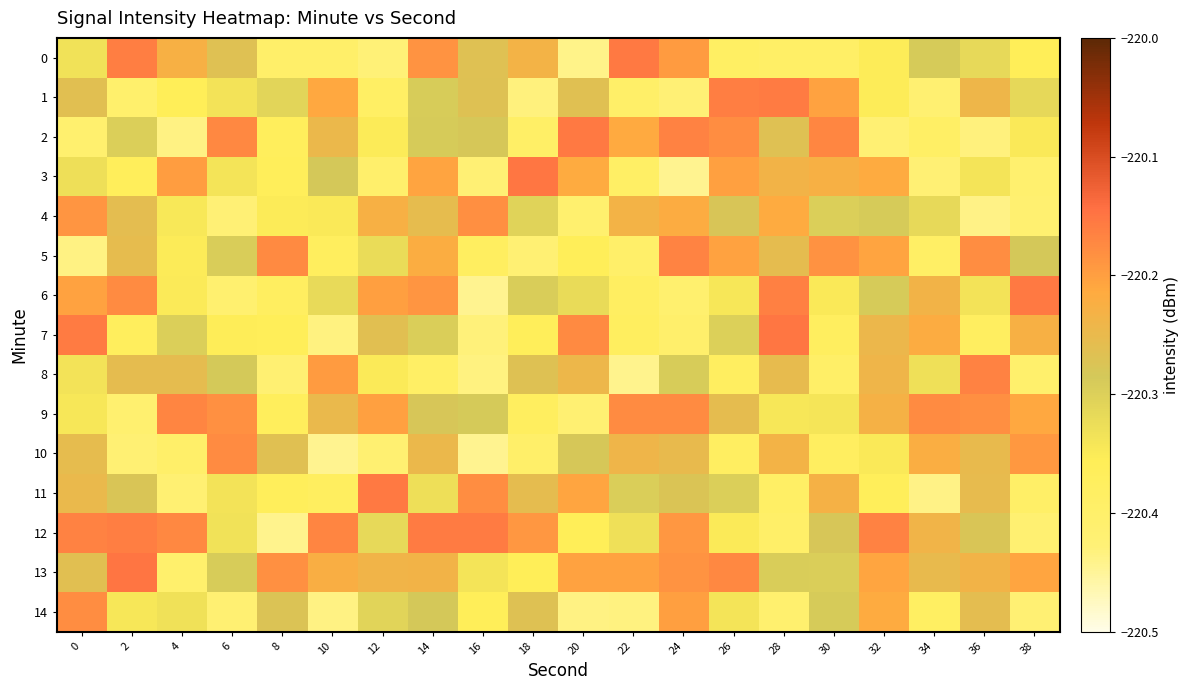

Which series has the widest spread of values?

3